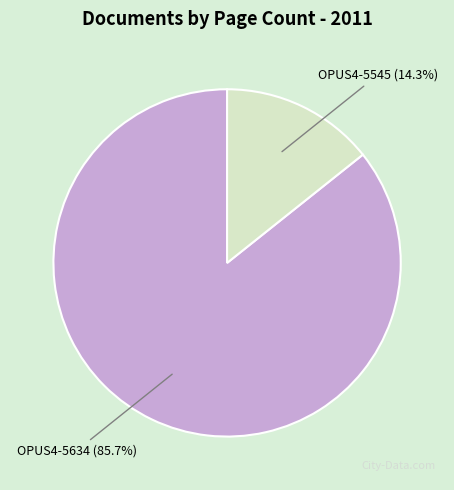

How many slices are in this pie chart?

2